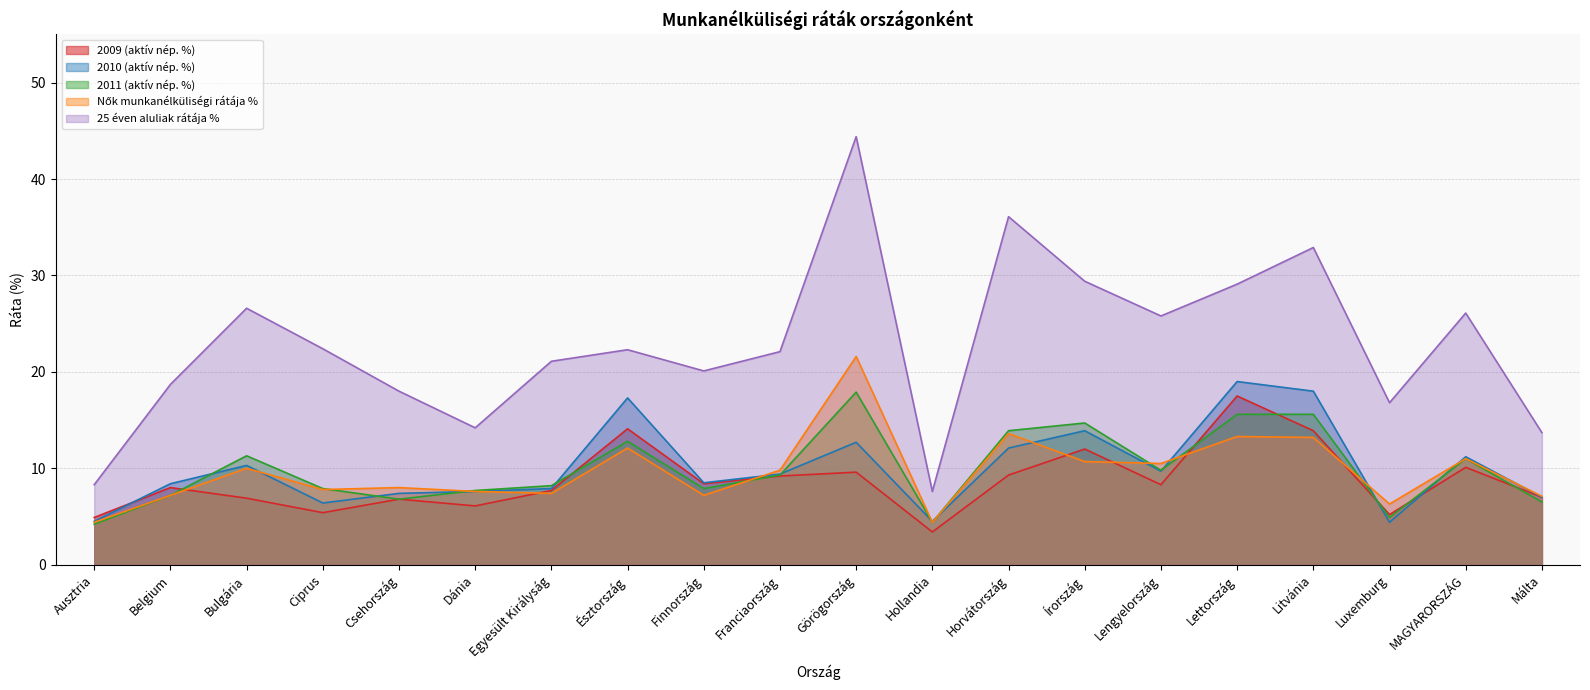

True or false: 2011 (aktív nép. %) and 25 éven aluliak rátája % intersect in this chart.

False